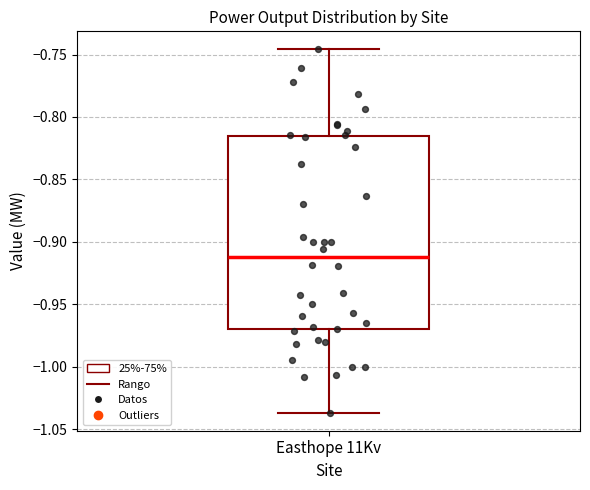

Read this box plot against the y-axis: the position of the median line, the range covered by the box, and the ends of both whiskers. The values are not printed on the chart, so give them approximately, as read against the axis.

median -0.910, box -0.970 to -0.815, whiskers -1.035 to -0.745